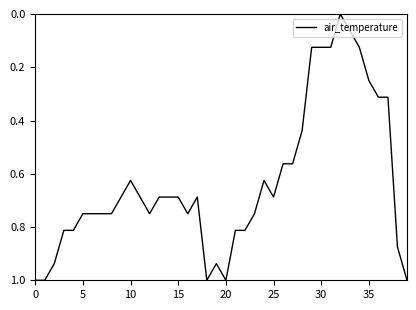

How many values exceed 0?

39